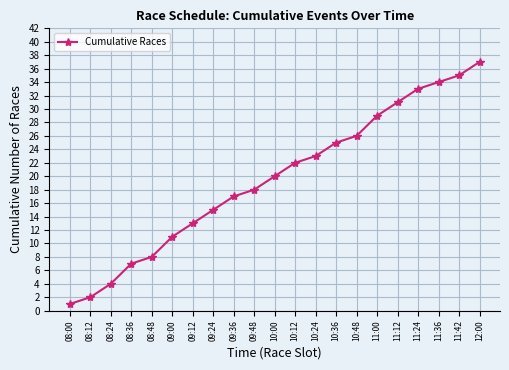

The chart shows a value of 34 at 11:36. True or false?

True